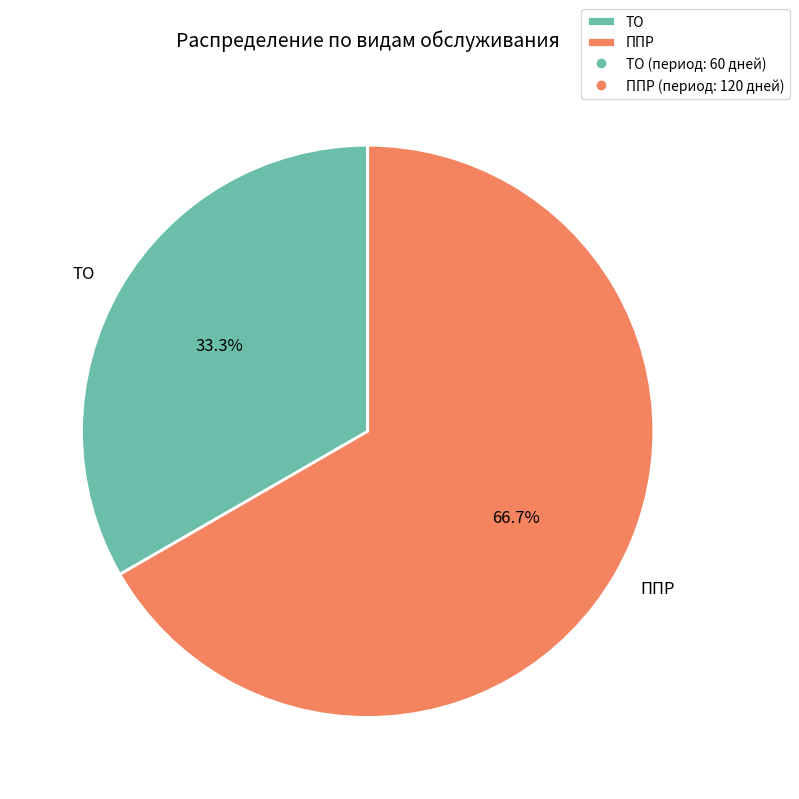

Rank the categories by value from highest to lowest.

ППР, ТО